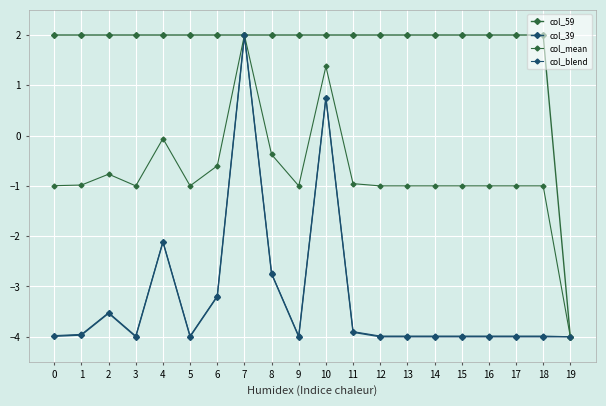

Is the value of col_39 at 6 greater than the value of col_59 at 13?

No